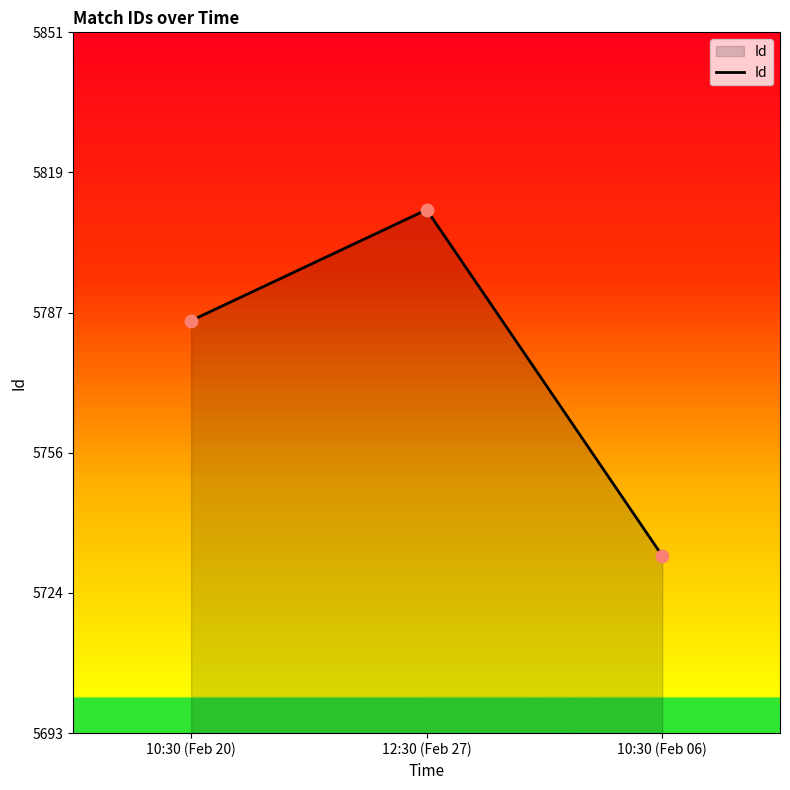

Which has a higher value, 10:30 (Feb 06) or 10:30 (Feb 20)?

10:30 (Feb 20)